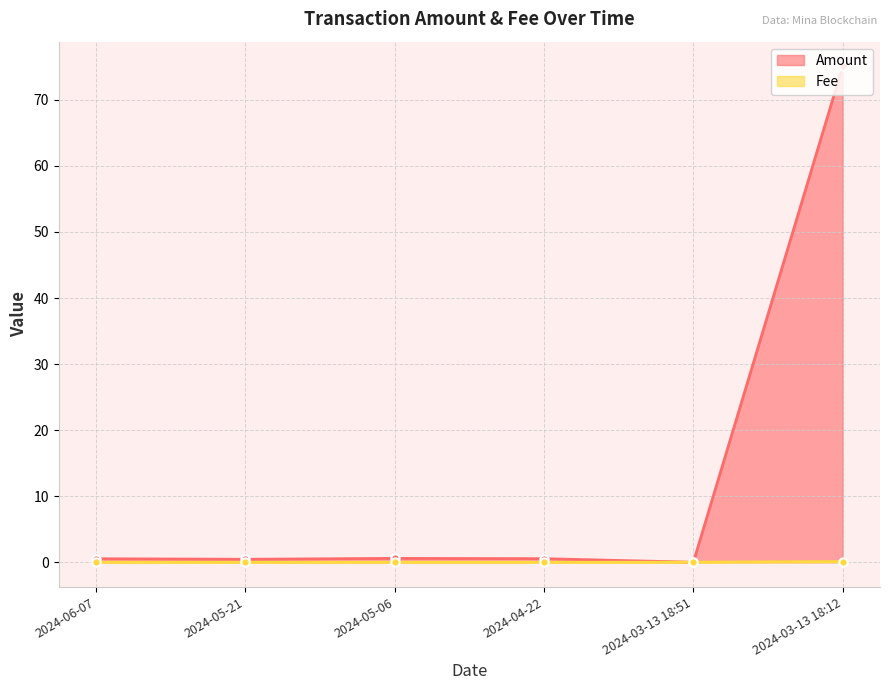

Rank the series by their average value, from highest to lowest.

Amount, Fee